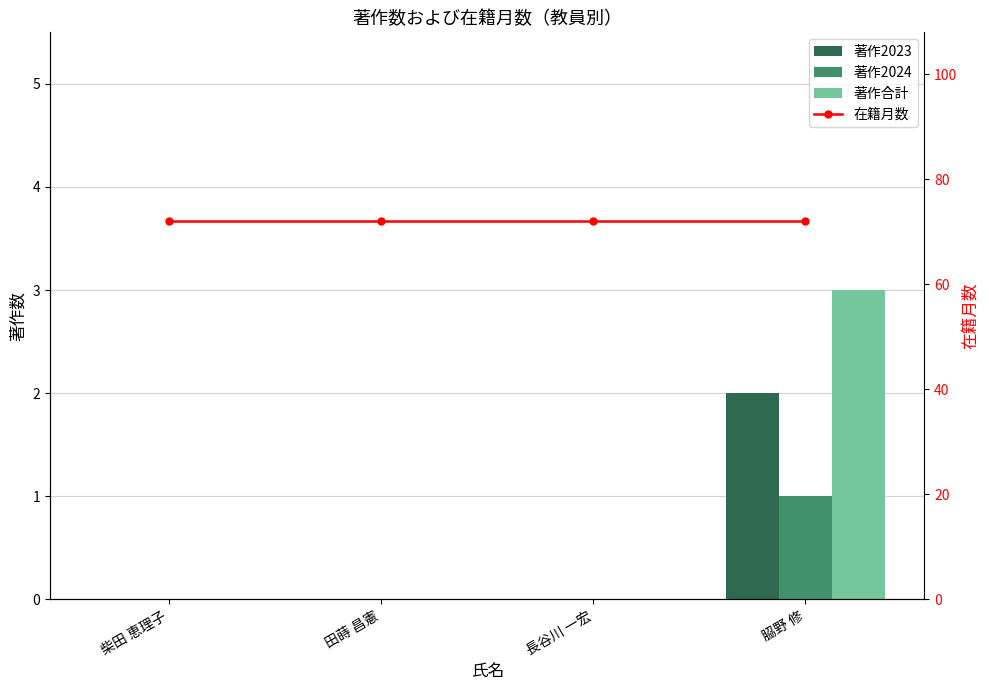

What is the minimum value for 在籍月数?

72